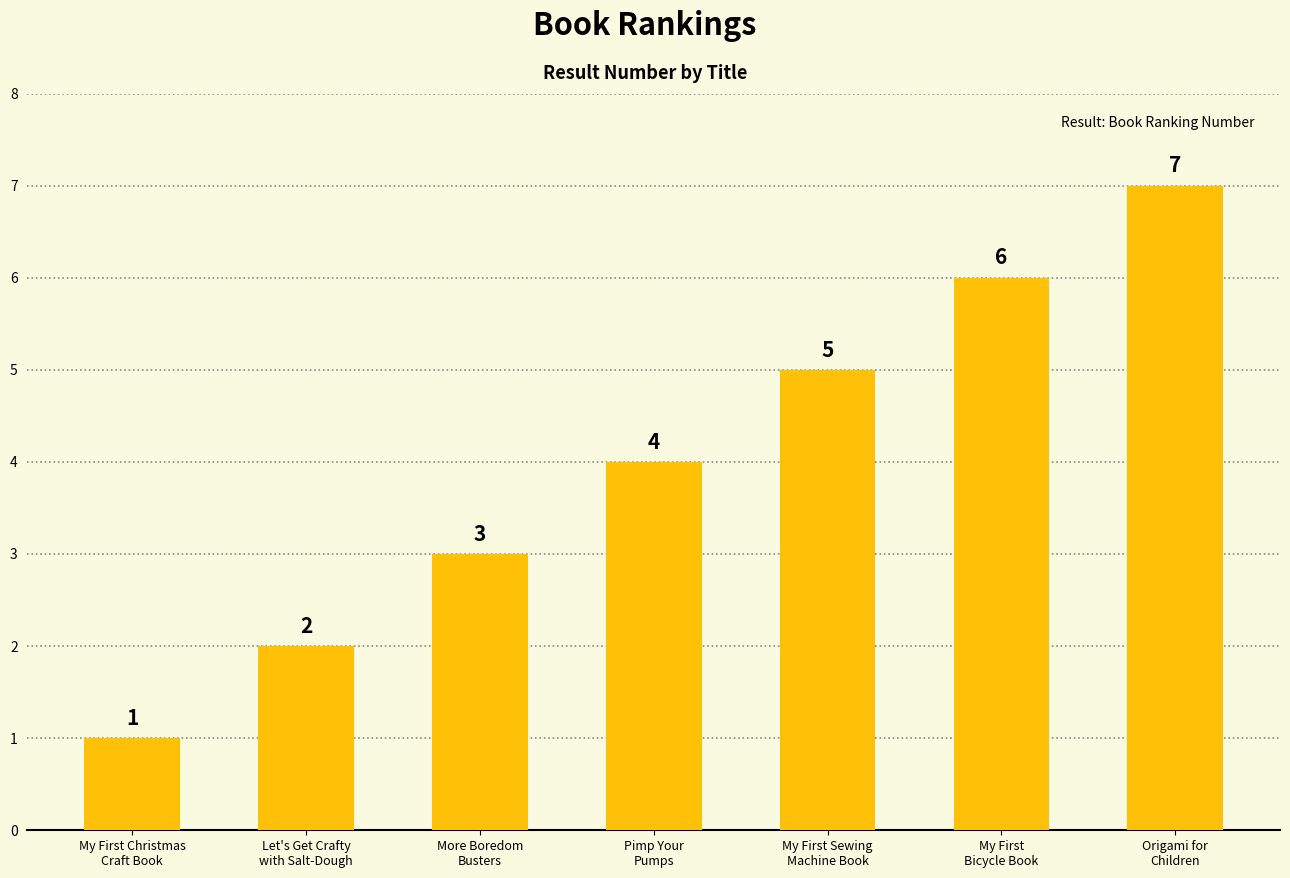

Where is the data nearest to the value 4?

Pimp Your
Pumps